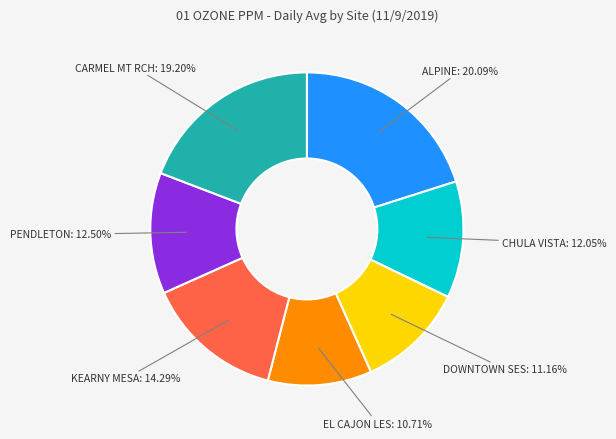

Is the sum of CARMEL MT RCH and DOWNTOWN SES greater than half?

No